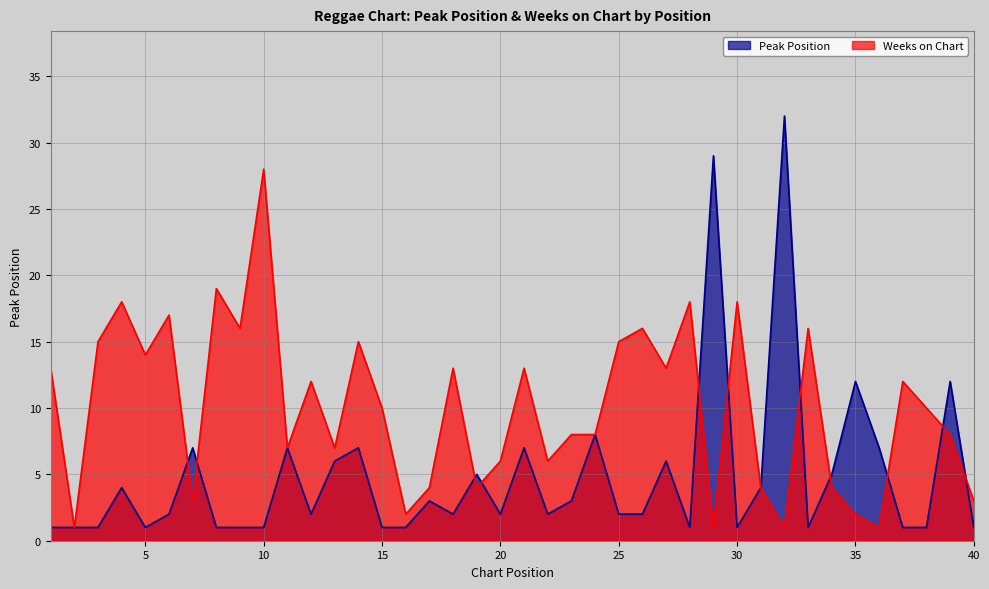

What is the value of the Peak Position point at the 27th from the left?

6